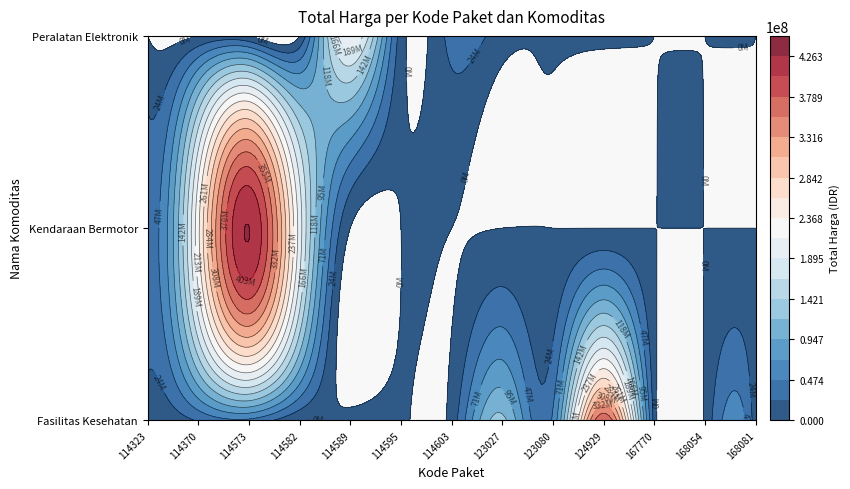

Between 114582 and 123027, which series saw the biggest shift?

Kendaraan Bermotor